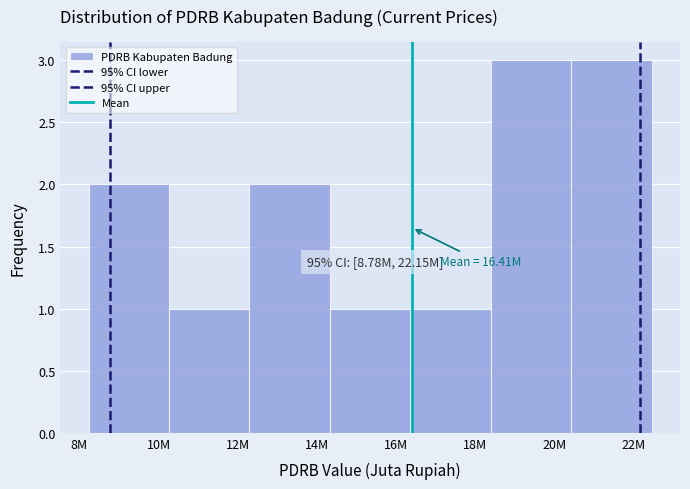

How many bars are there in total?

7